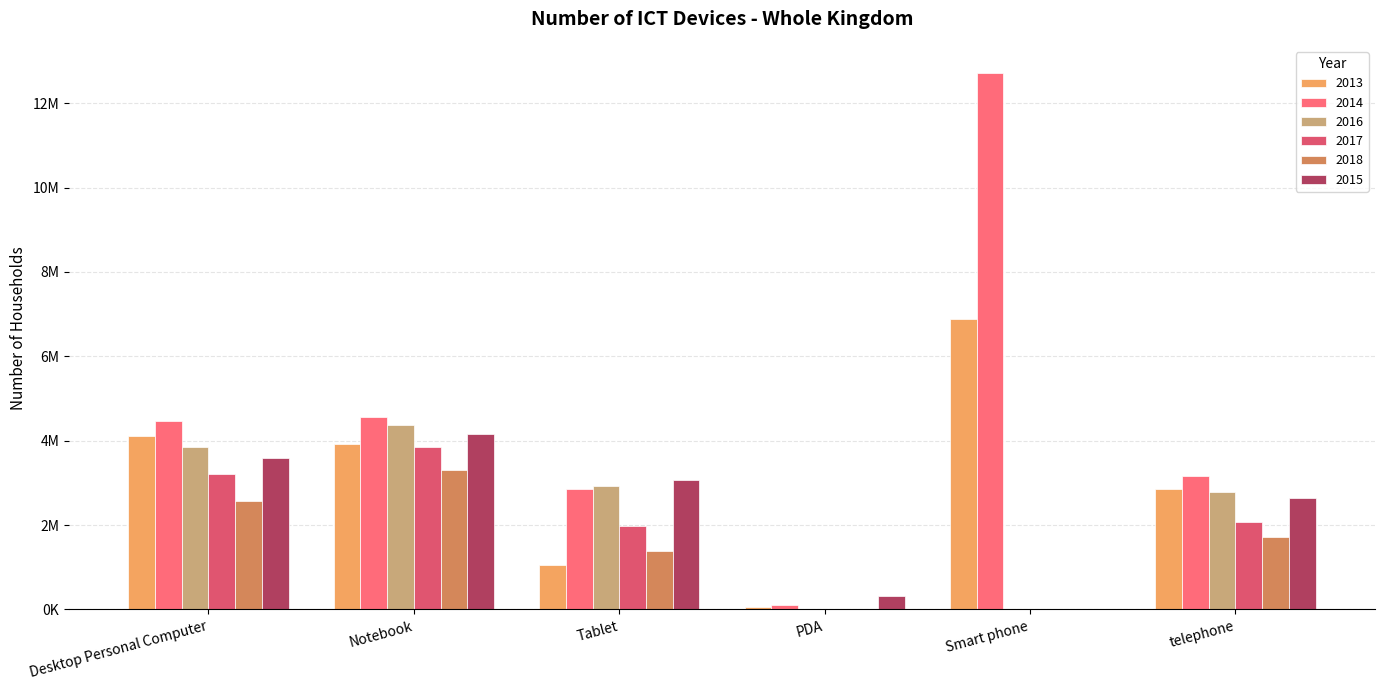

Are the bars horizontal?

No